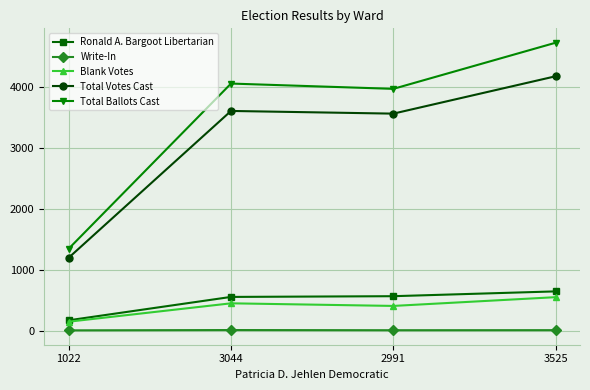

What is the value of the Ronald A. Bargoot Libertarian point at the 3rd from the left?

567